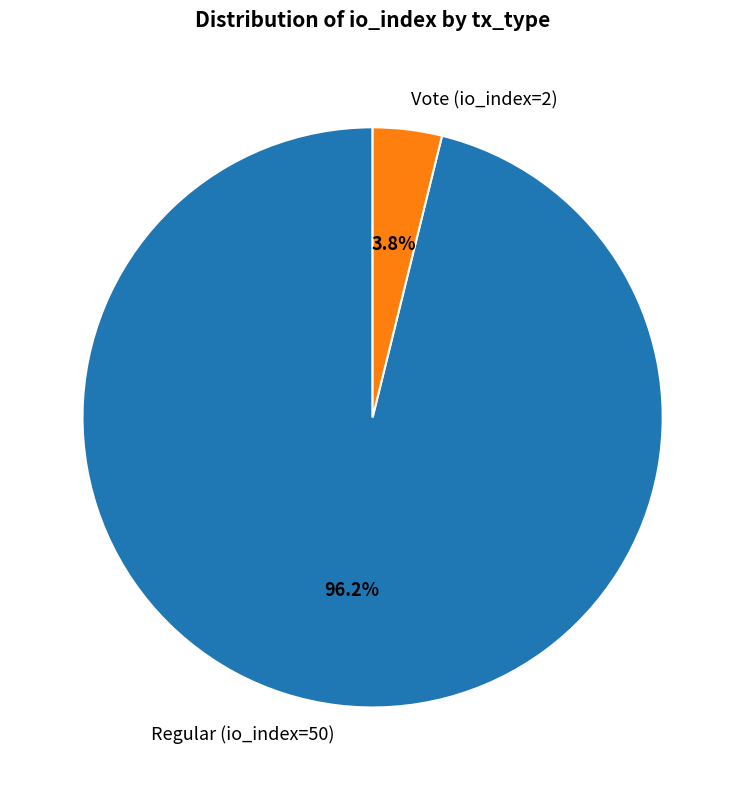

Does any single category account for the majority?

Yes